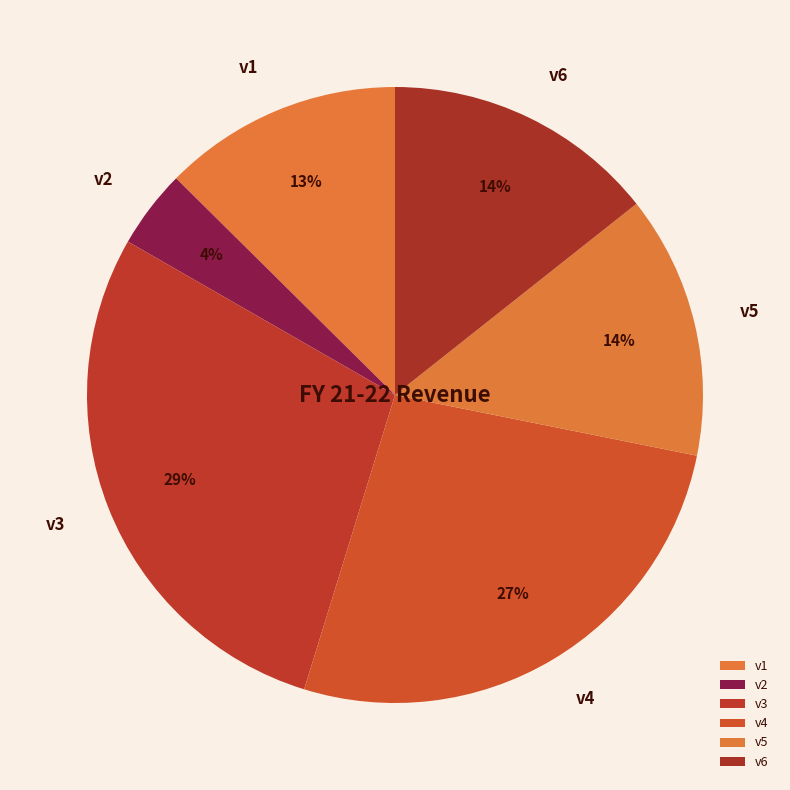

To the nearest percent, what percentage of the pie is v1?

13%